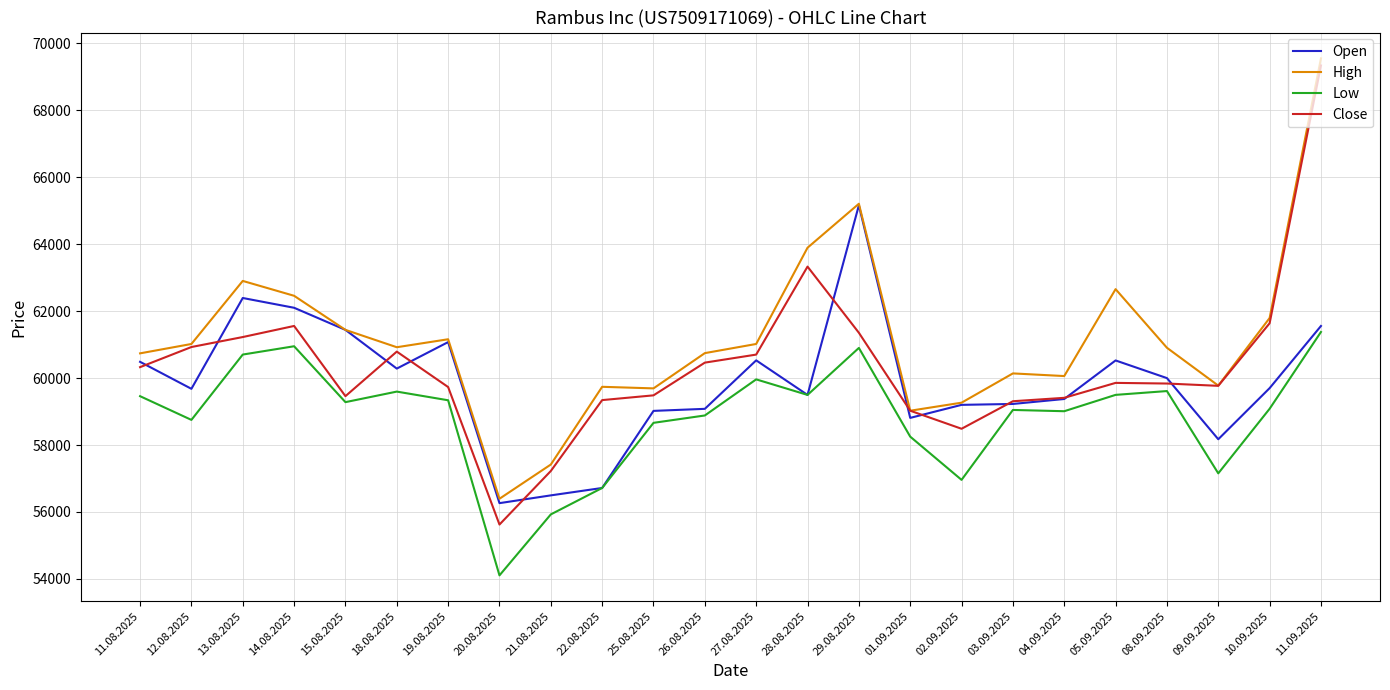

Which label corresponds to the largest value in the chart?

11.09.2025